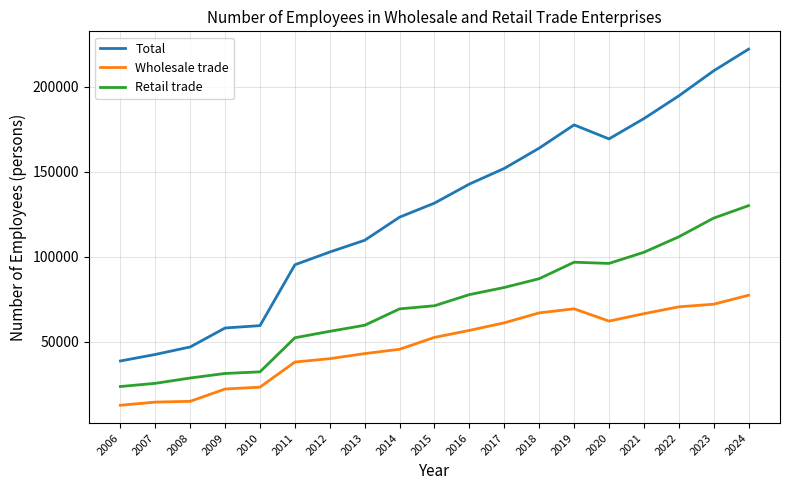

Read the Wholesale trade value at 2023, to the nearest 100.

72100